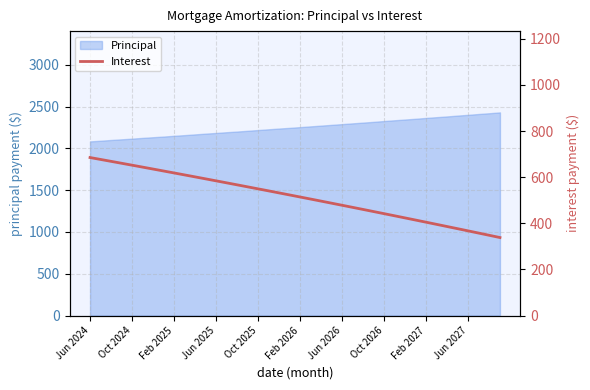

What is the difference between the second highest and second lowest values?

329.1